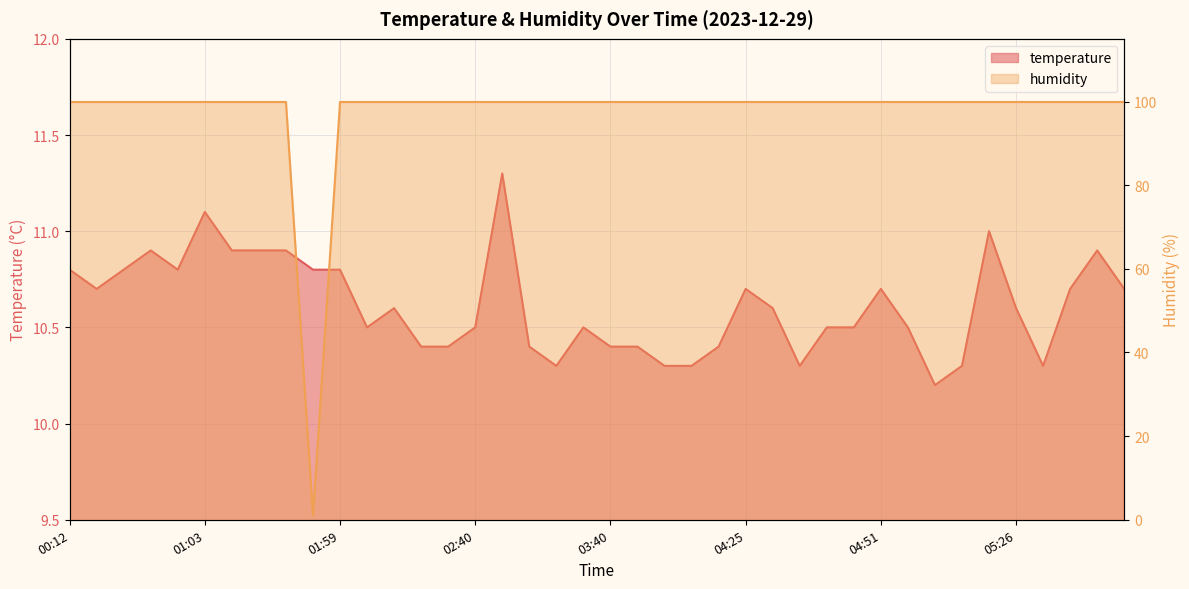

Count the number of data series in this chart.

2